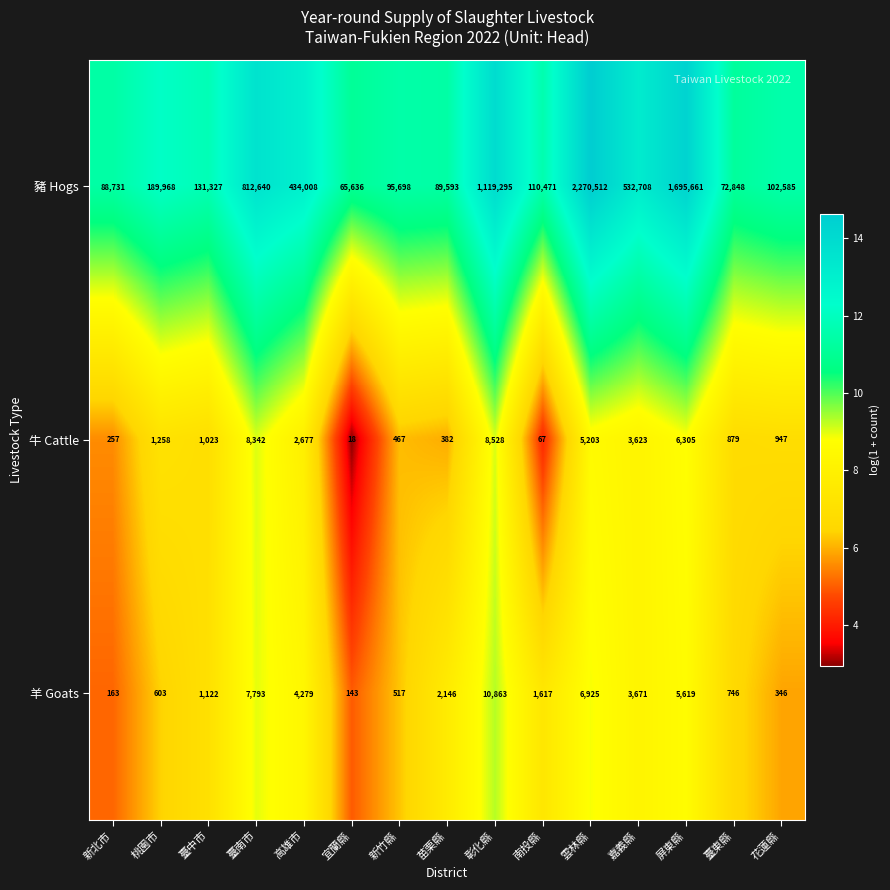

What is the spread (max minus min) of values at 苗栗縣?

89211